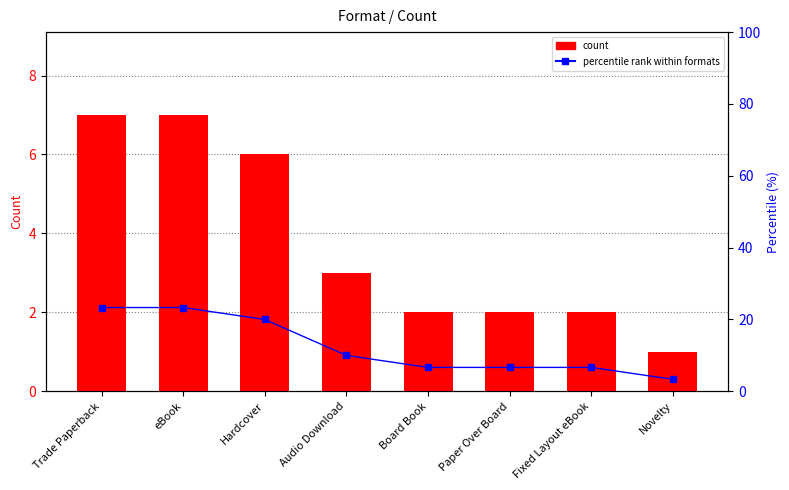

How many count values are between 2 and 7?

7